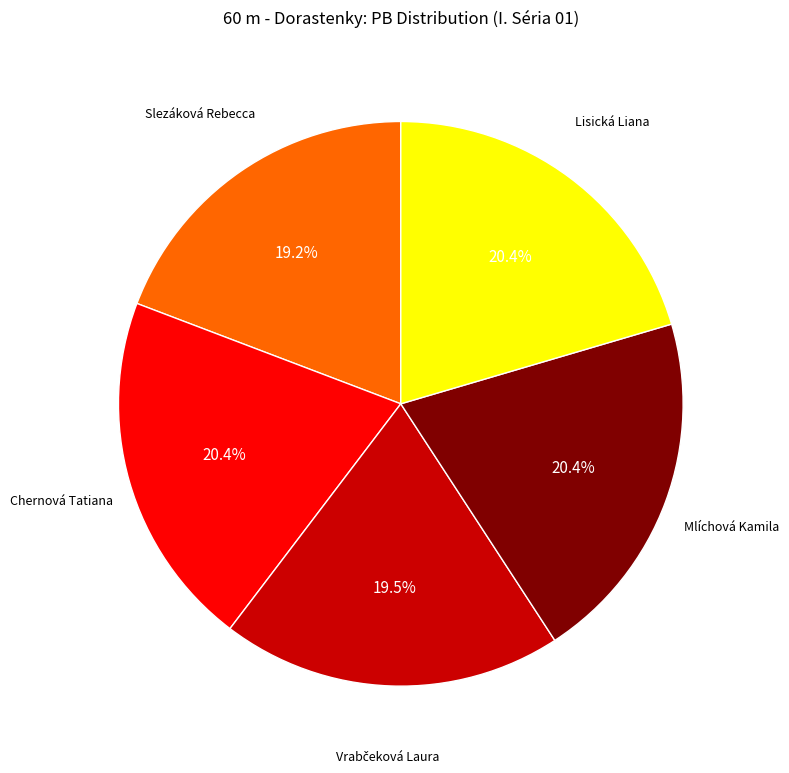

Is there any slice that represents more than half of the pie?

No